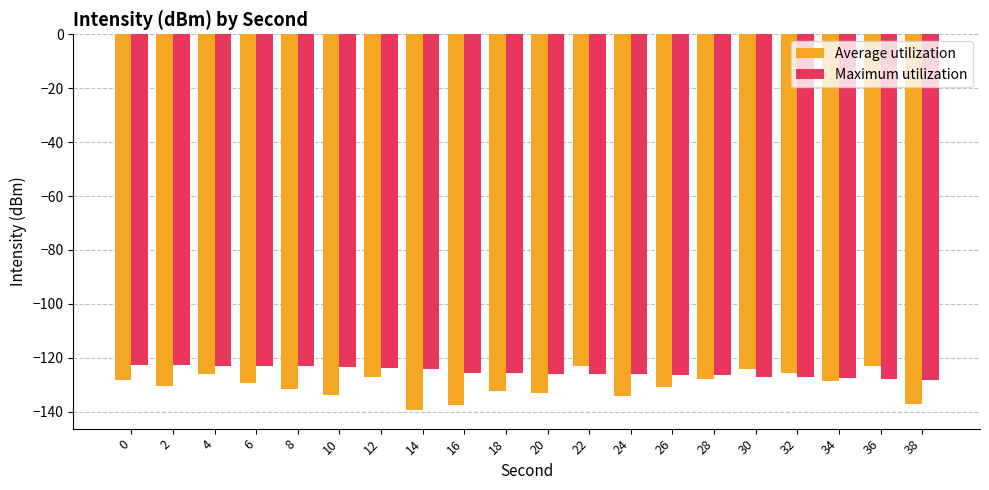

What is the minimum value shown in the chart?

-139.3